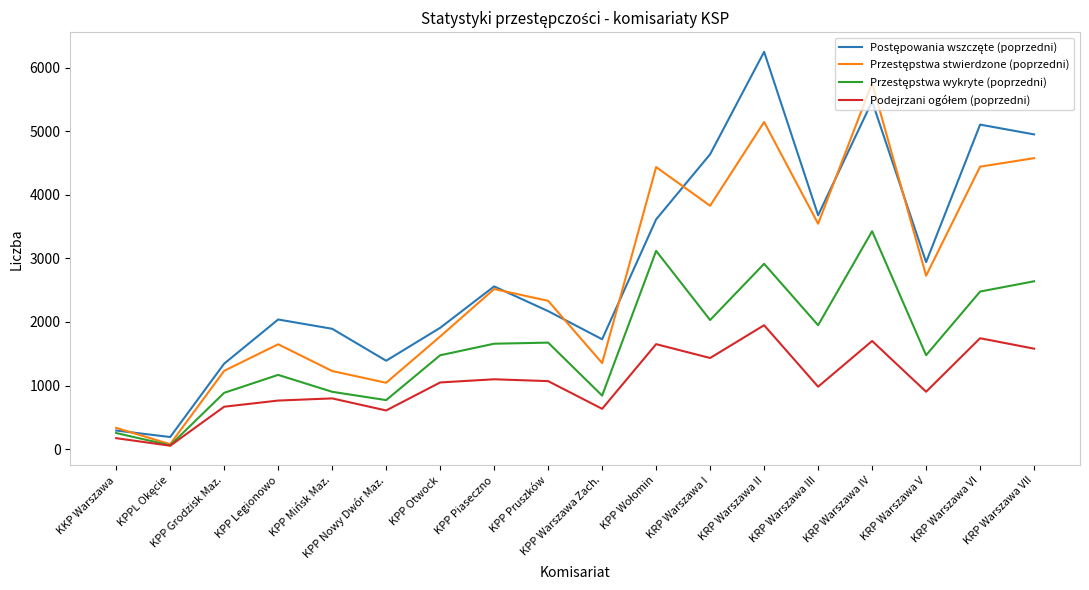

What is the total value across all series at KRP Warszawa III?

10157